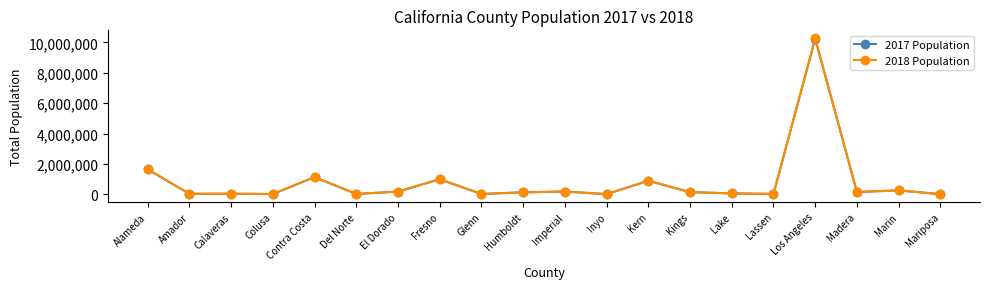

What is the lowest value of the 2018 Population series?

18129